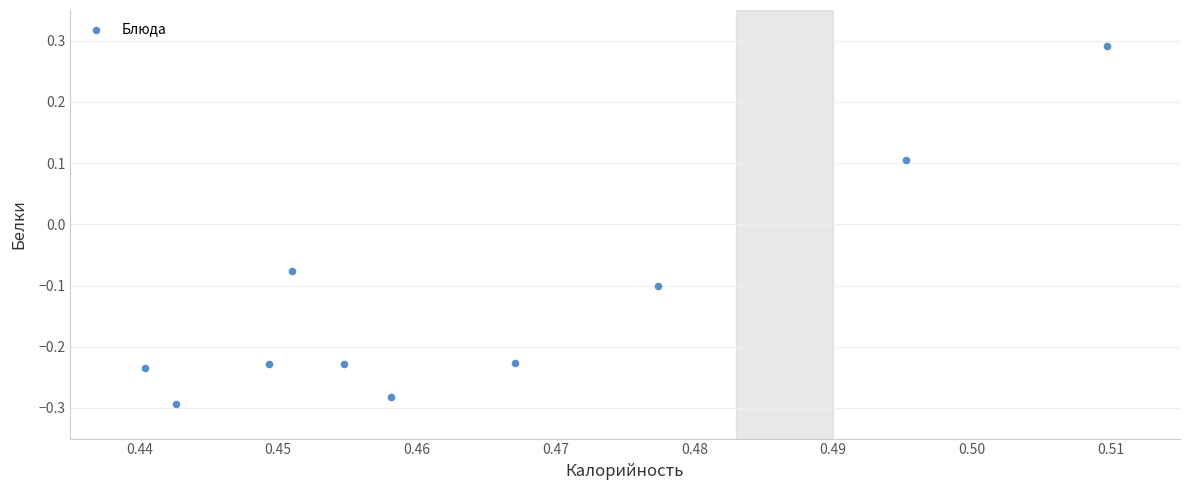

What is the range of Y values (max minus min)?

0.6